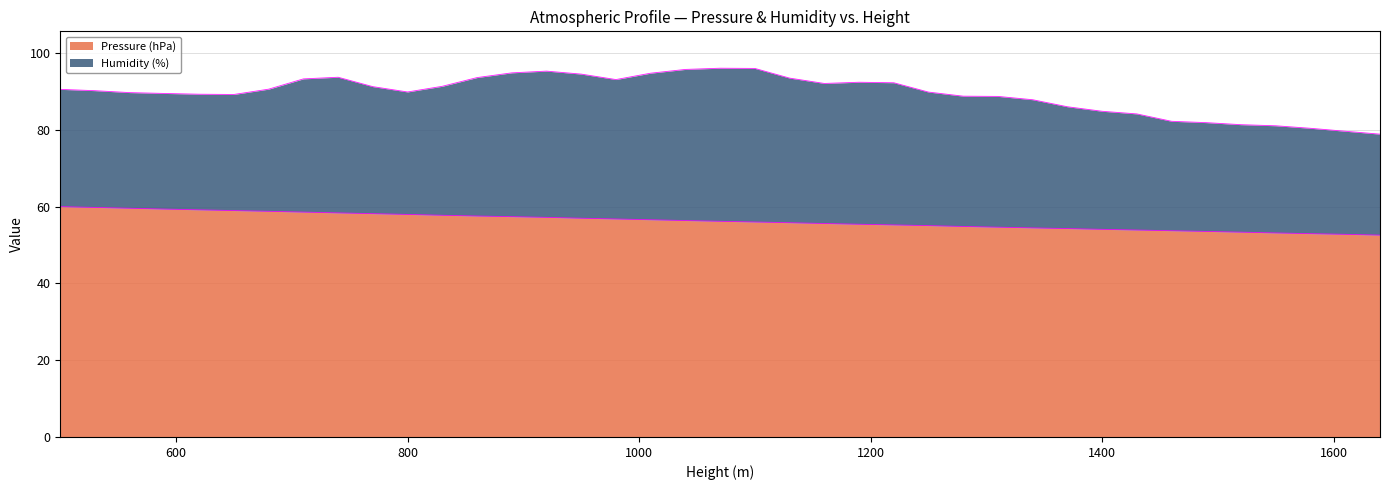

What is the difference between the maximum and minimum values?

7.4